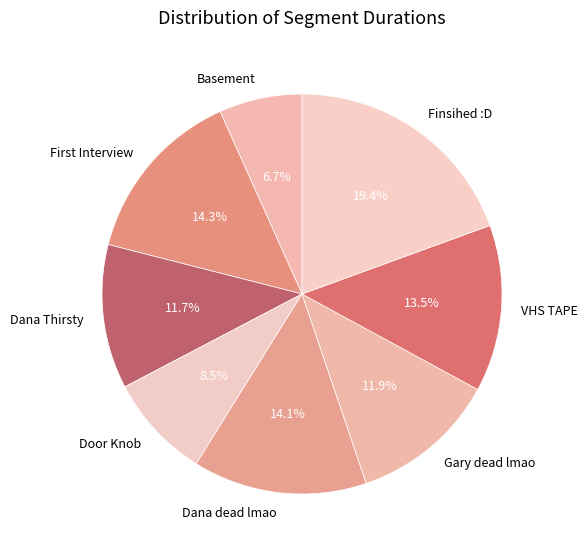

Which has a higher value, Dana Thirsty or Dana dead lmao?

Dana dead lmao